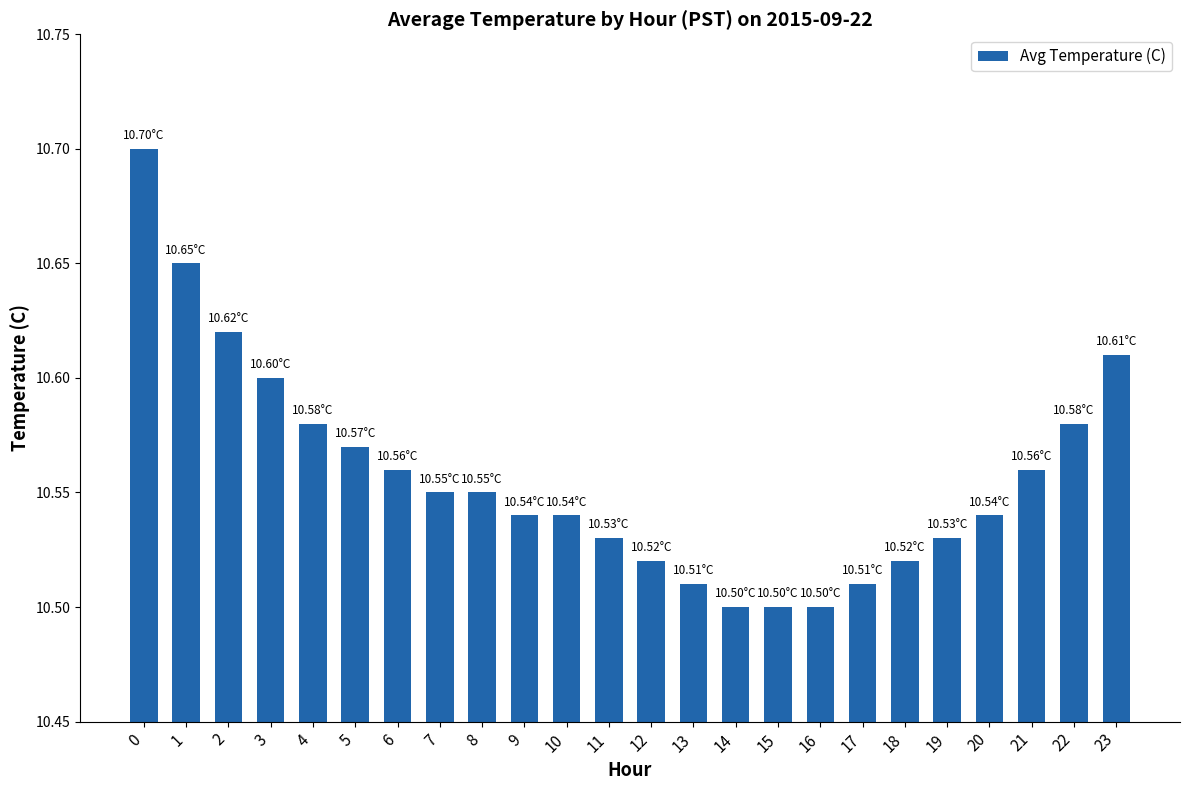

What is the difference between the maximum and minimum values?

0.2